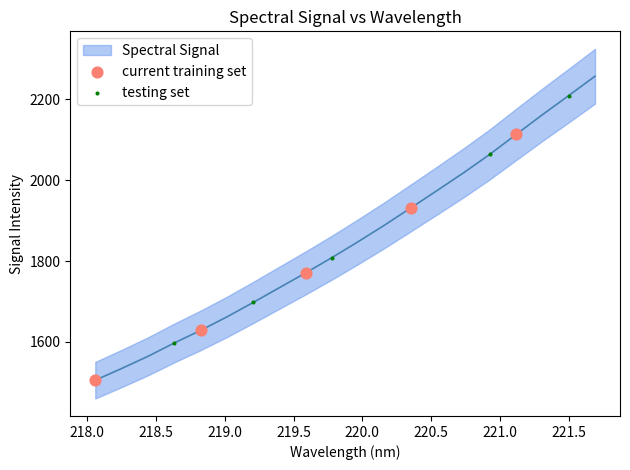

Which series has the largest Y range (max minus min)?

testing set